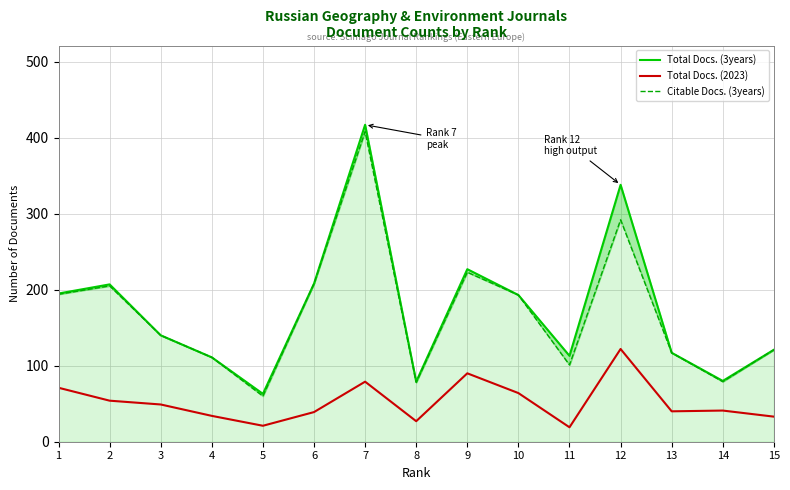

The Total Docs. (2023) series shows 42 at 8. True or false?

False